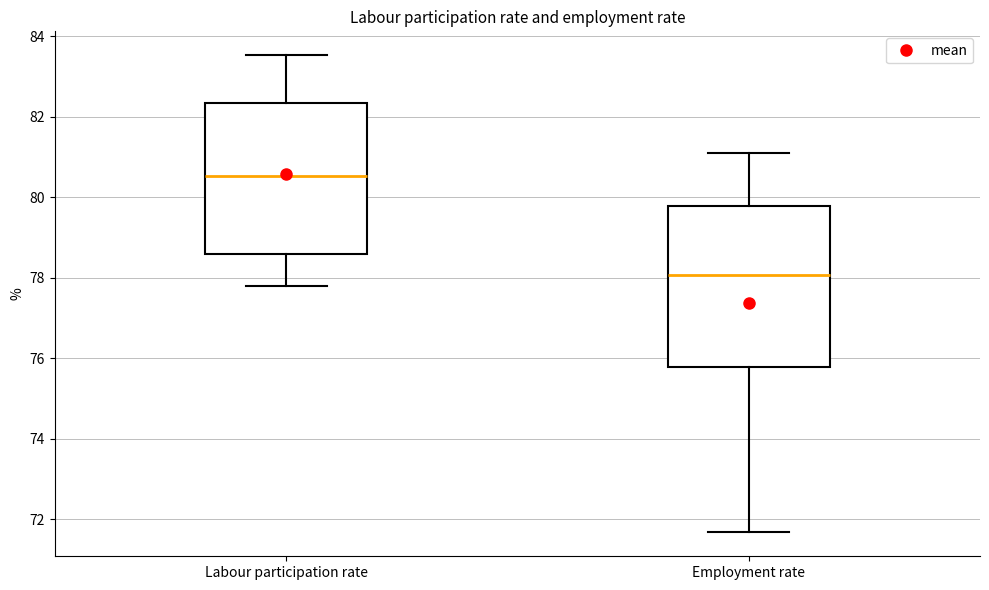

Reading left to right, transcribe this box plot: for each box, give where its median line is, the range the box spans, and where its two whiskers end, as read against the y-axis. The values are not printed on the chart, so give them approximately, as read against the axis.

Labour participation rate: median 80.6, box 78.6 to 82.4, whiskers 77.8 to 83.6
Employment rate: median 78.0, box 75.8 to 79.8, whiskers 71.6 to 81.2